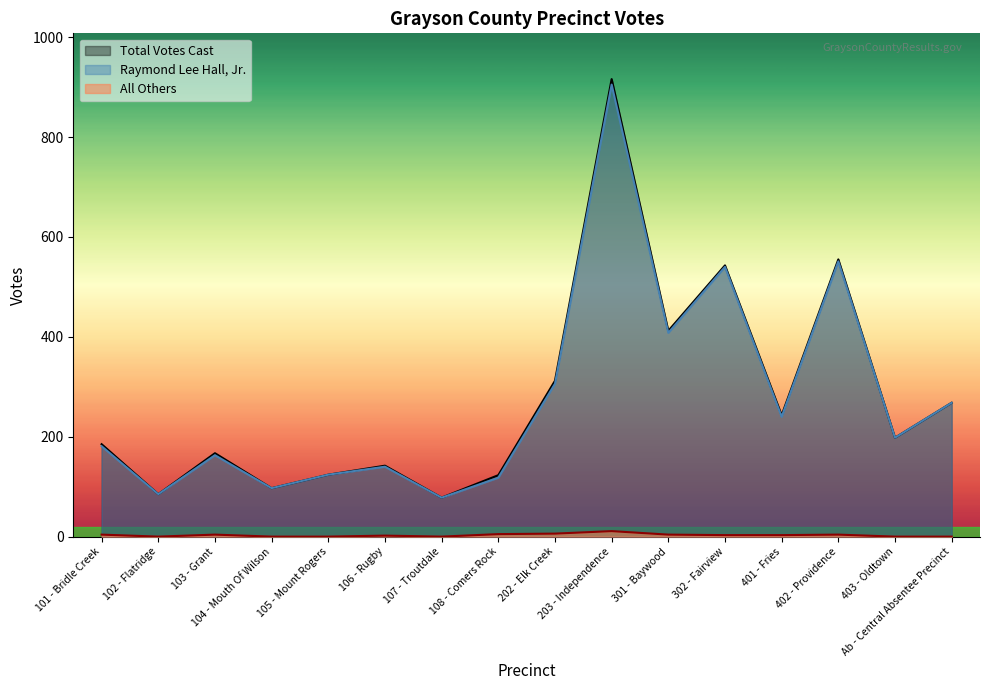

Rank the series at 202 - Elk Creek from lowest to highest value.

All Others, Raymond Lee Hall, Jr., Total Votes Cast